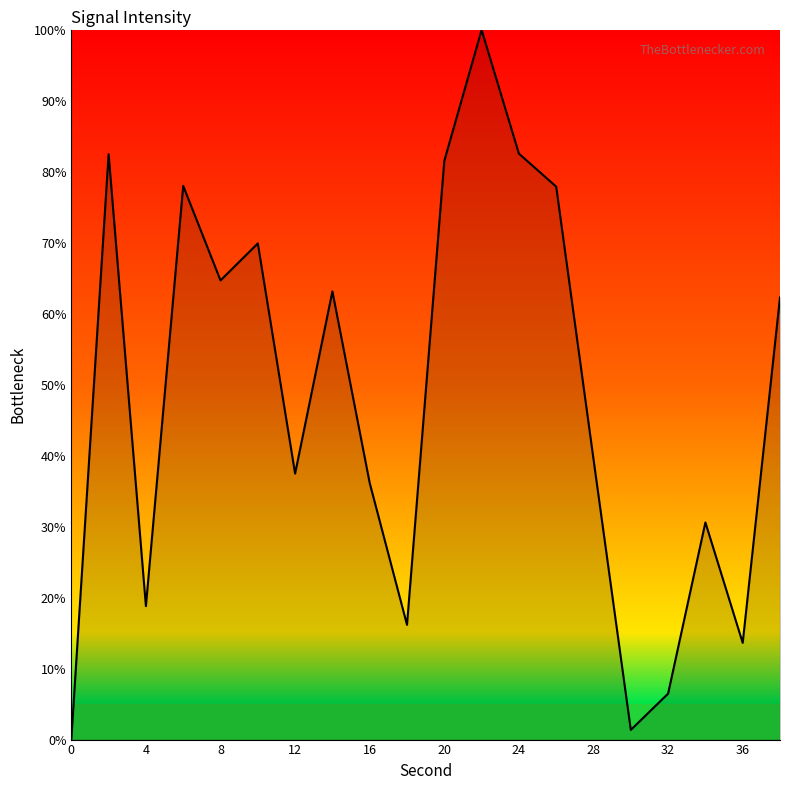

What is the difference between the maximum and minimum values?

100.0